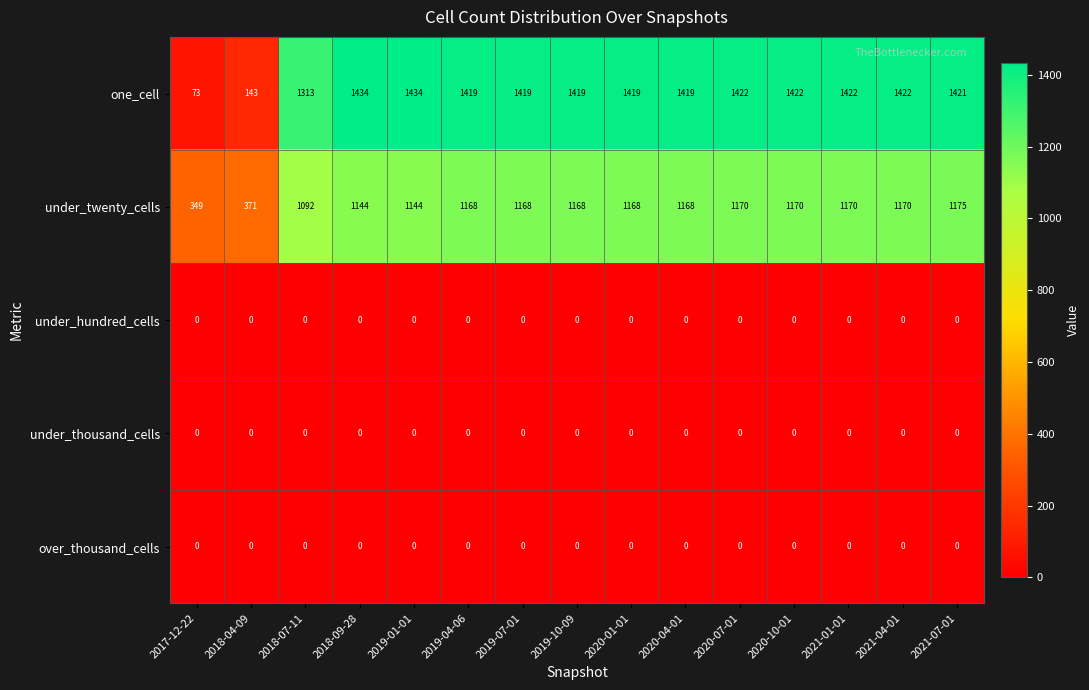

What is the difference between the highest and lowest values at 2019-10-09?

1419